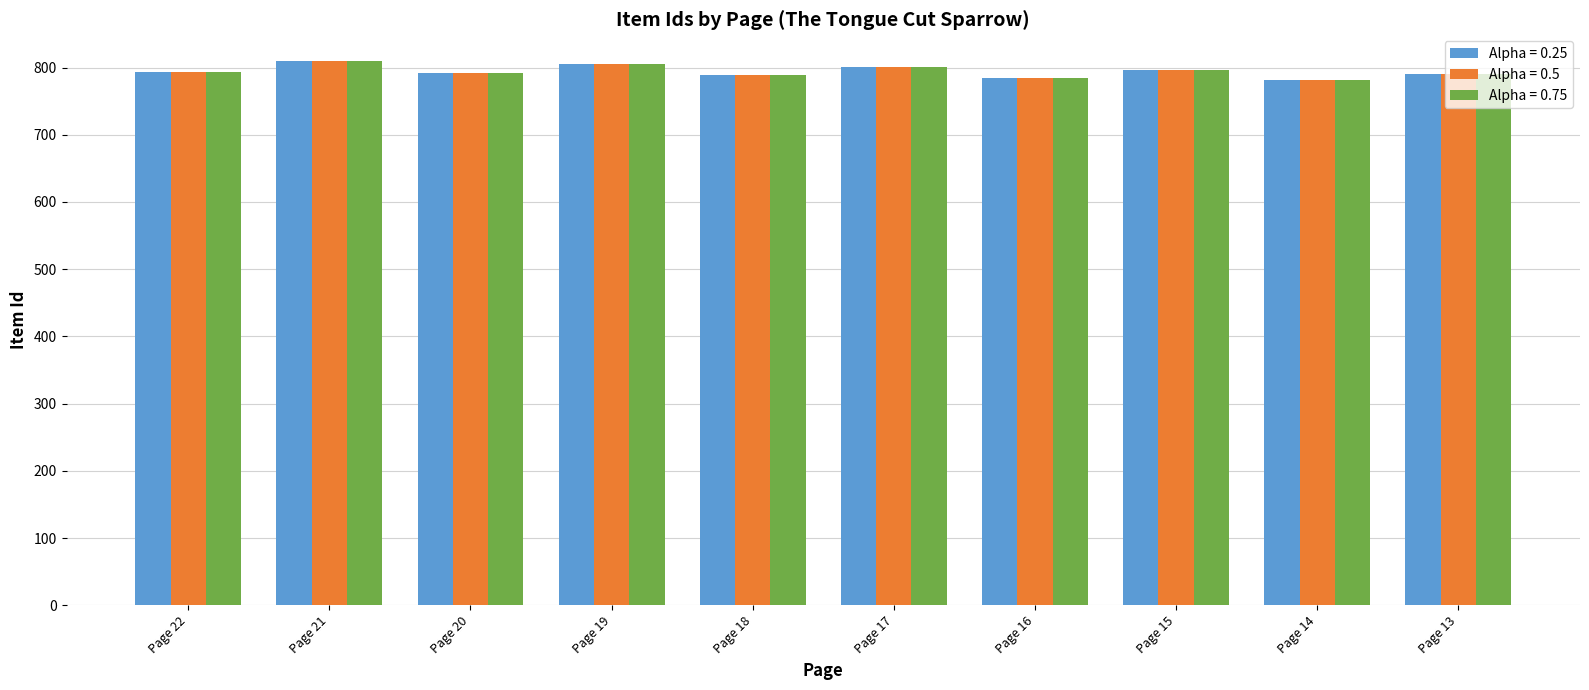

Is the value of Alpha = 0.75 at Page 14 greater than the value of Alpha = 0.25 at Page 19?

No